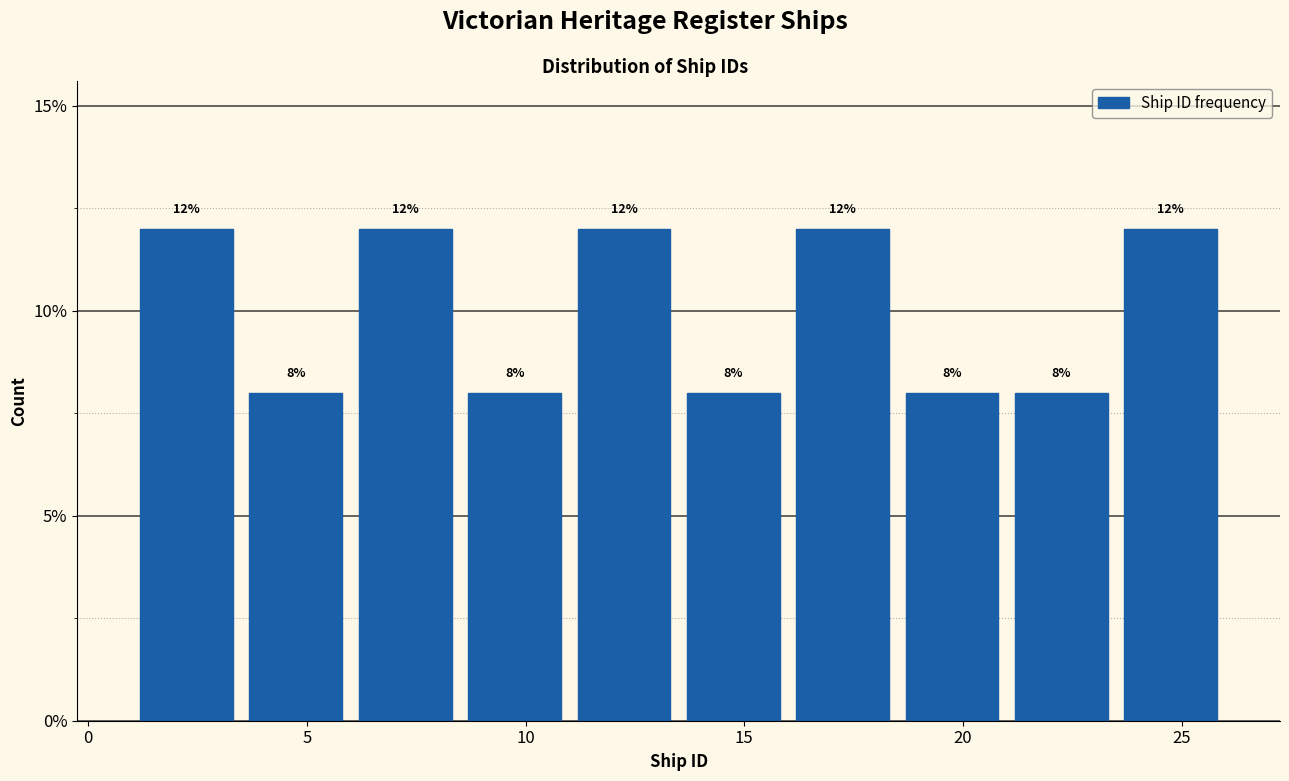

How tall is the bar that spans 13.5 to 16.0 on the x-axis?

8